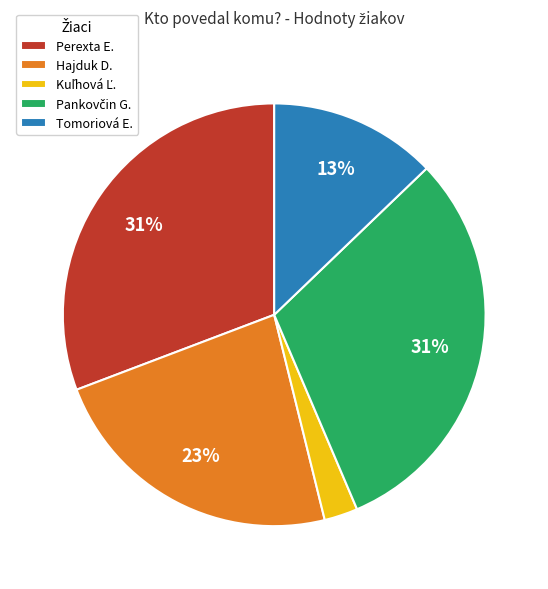

Is there any slice that represents more than half of the pie?

No